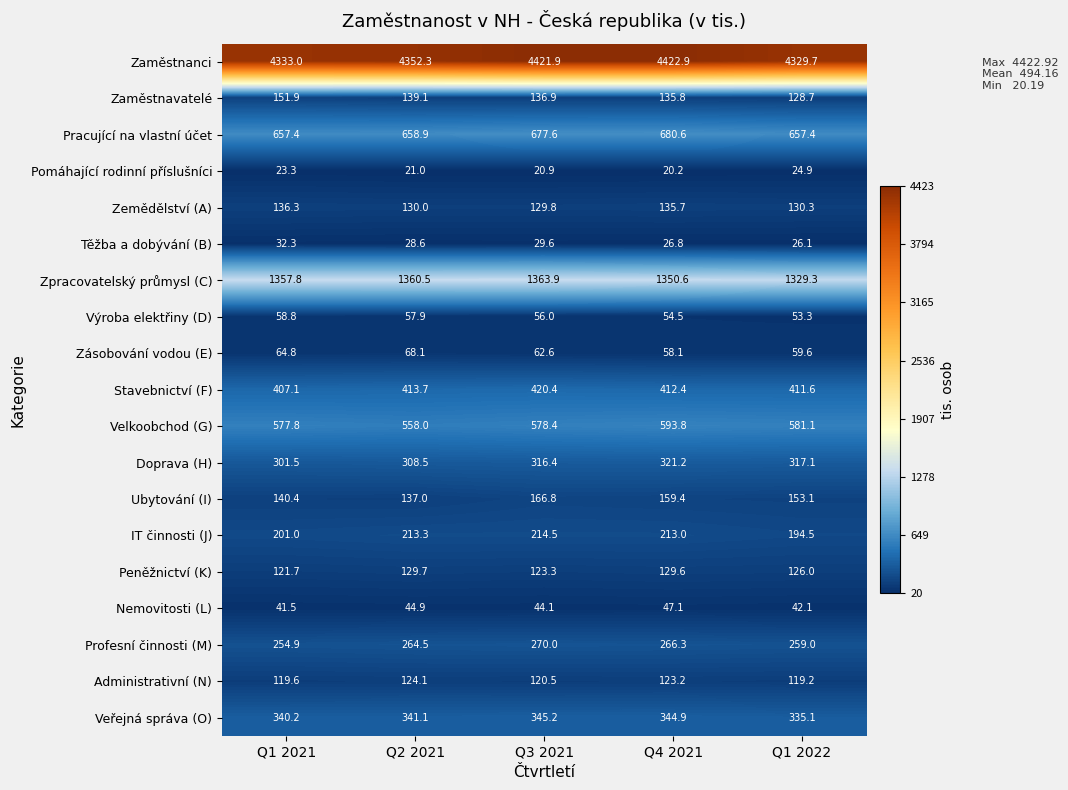

What is the spread (max minus min) of values at Q1 2022?

4304.8